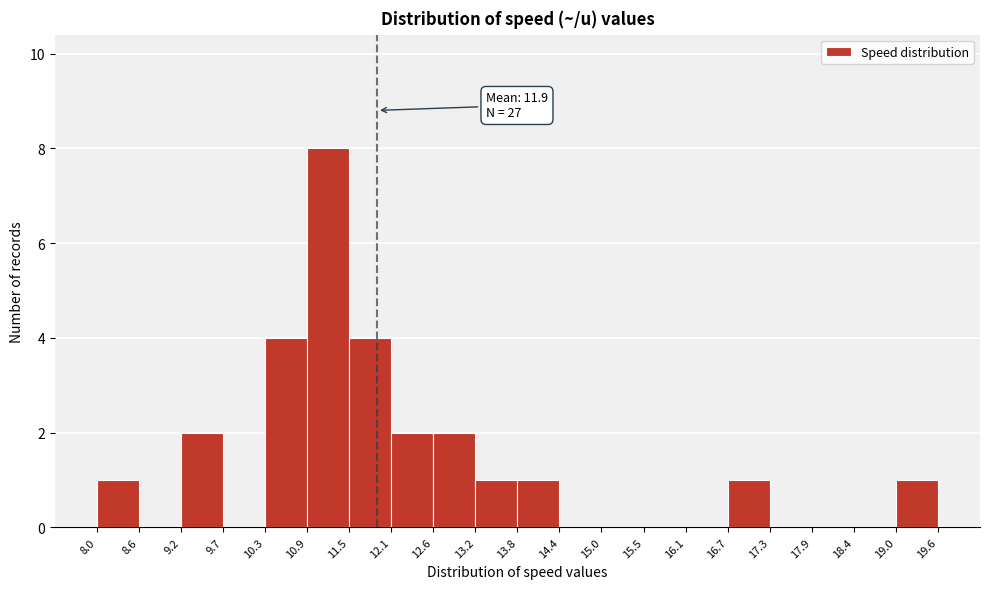

Over which range of the x-axis is the bar tallest?

10.9 to 11.5